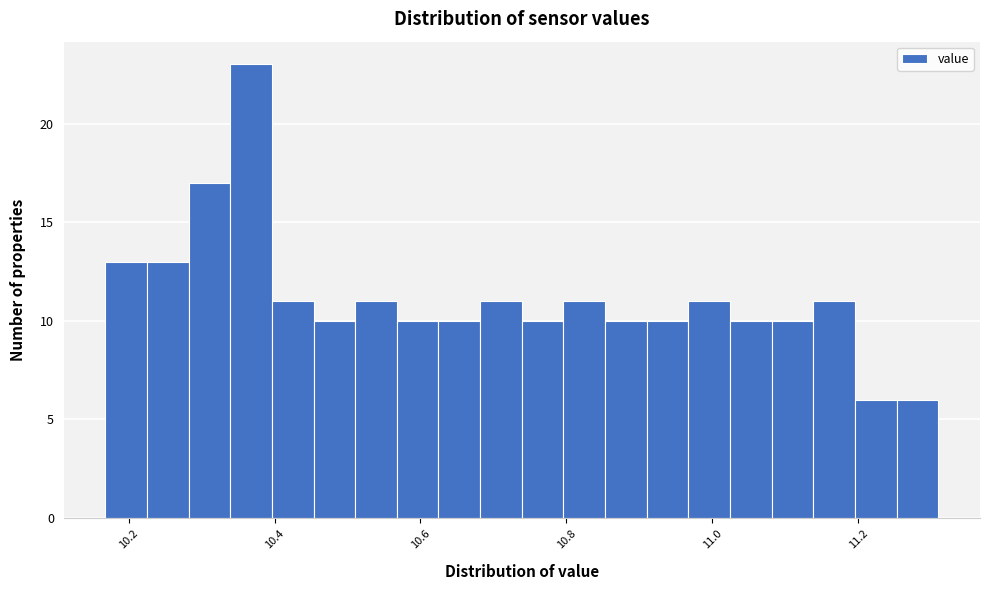

Read against the x-axis, roughly where is the centre of the tallest bar?

10.36